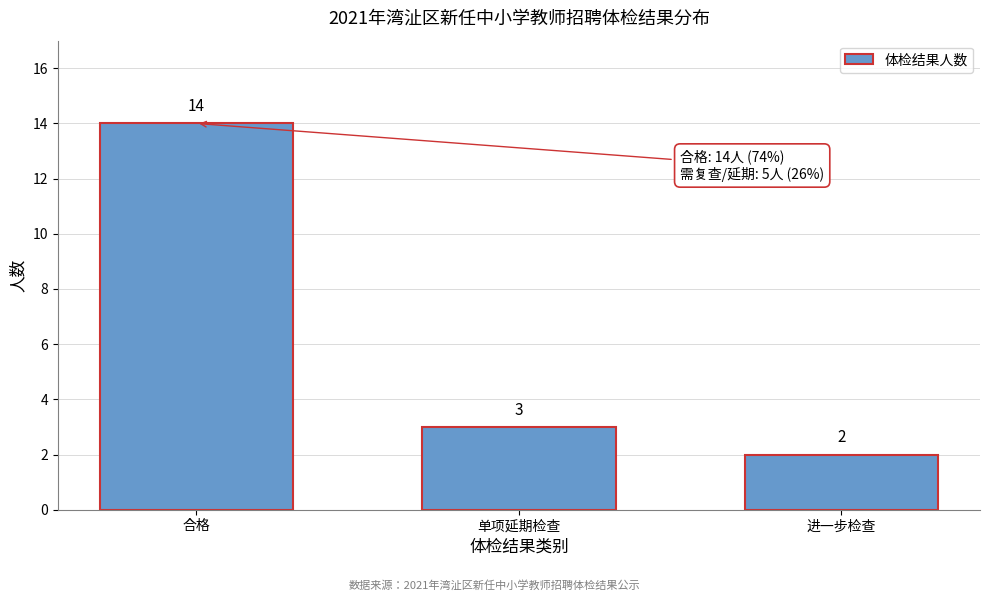

Reading left to right, what are all the values shown in this chart?

14	3	2